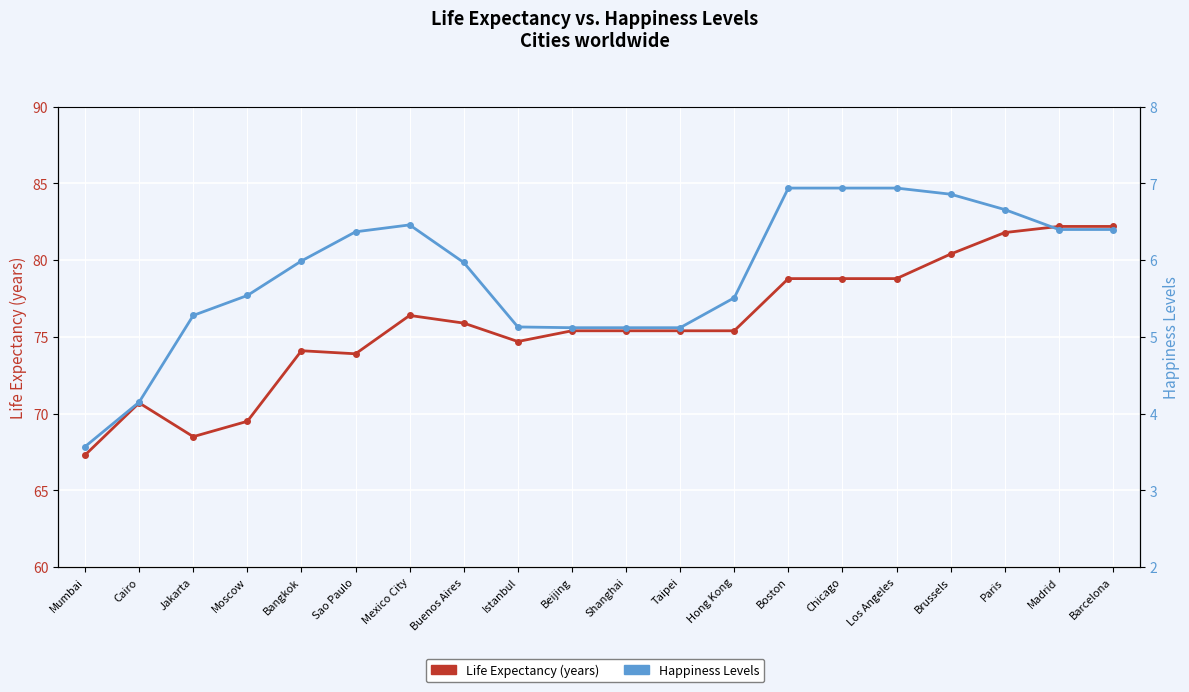

What is the label of the 10th point from the left?

Beijing